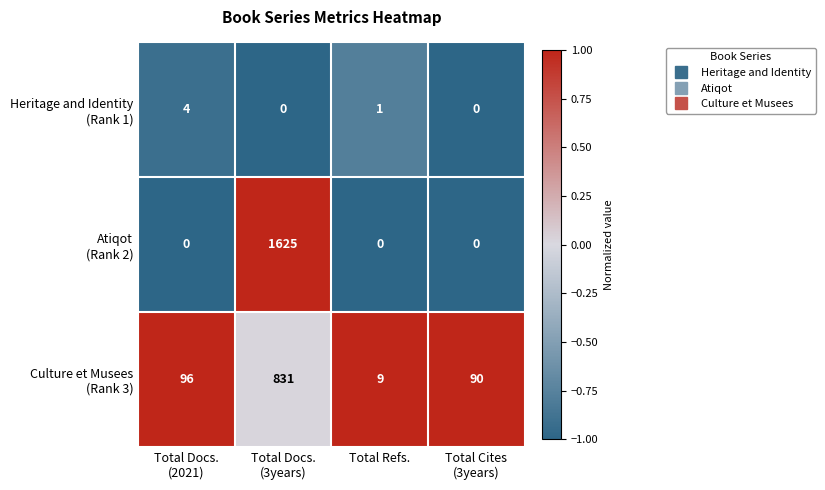

What is the spread (max minus min) of values at Total Refs.?

9